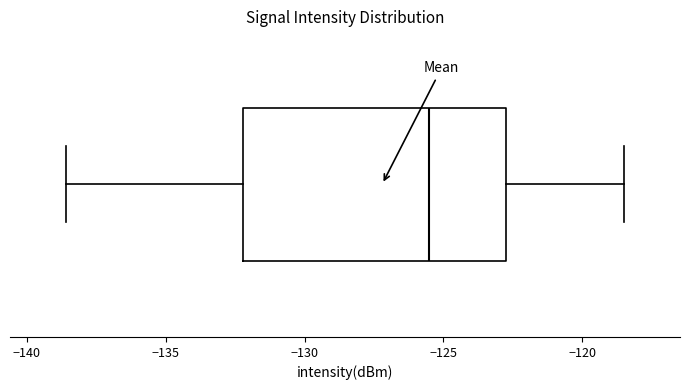

Read this box plot against the x-axis: the position of the median line, the range covered by the box, and the ends of both whiskers. The values are not printed on the chart, so give them approximately, as read against the axis.

median -125.5, box -132.0 to -123.0, whiskers -138.5 to -118.5